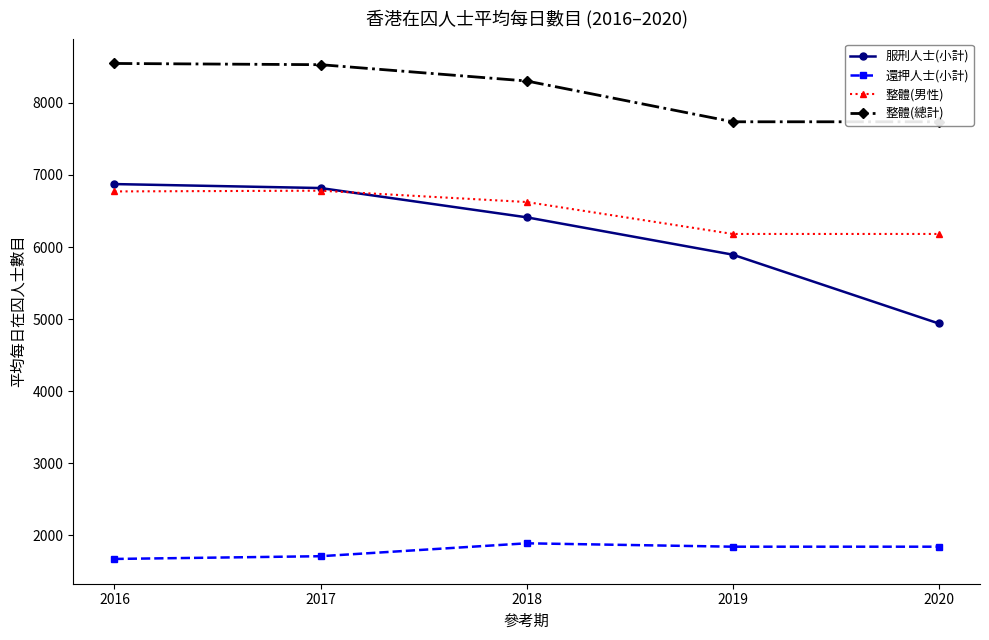

True or false: 整體(總計) and 服刑人士(小計) cross at least once.

False